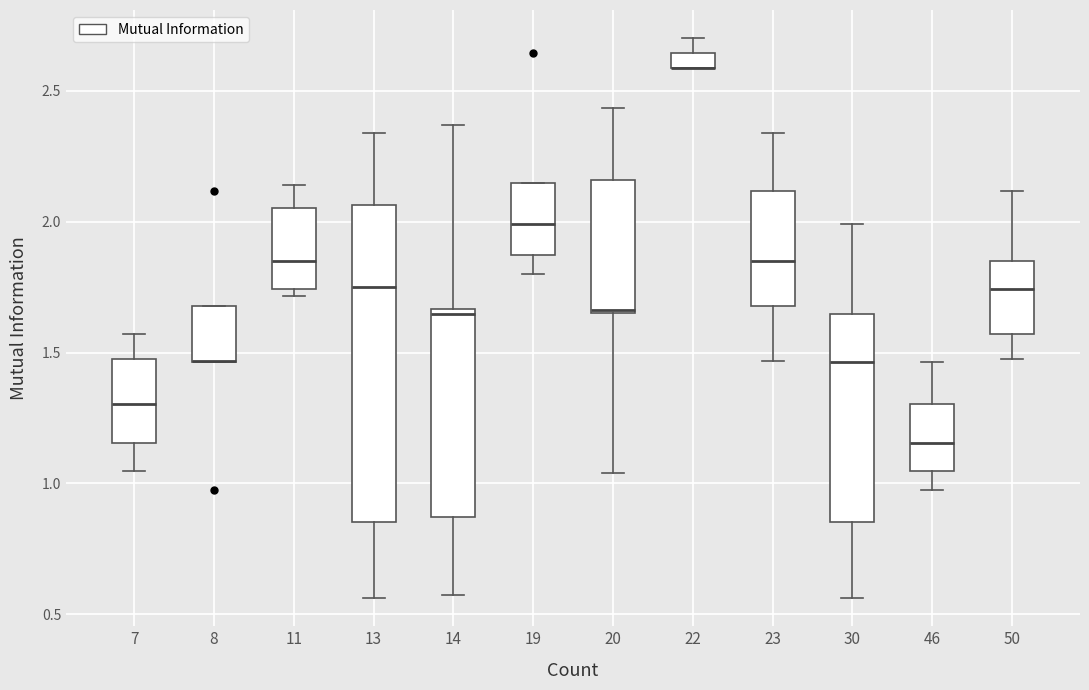

Where does the lower whisker of the box at x = 50 end on the y-axis? The values are not printed on the chart, so give them approximately, as read against the axis.

1.45